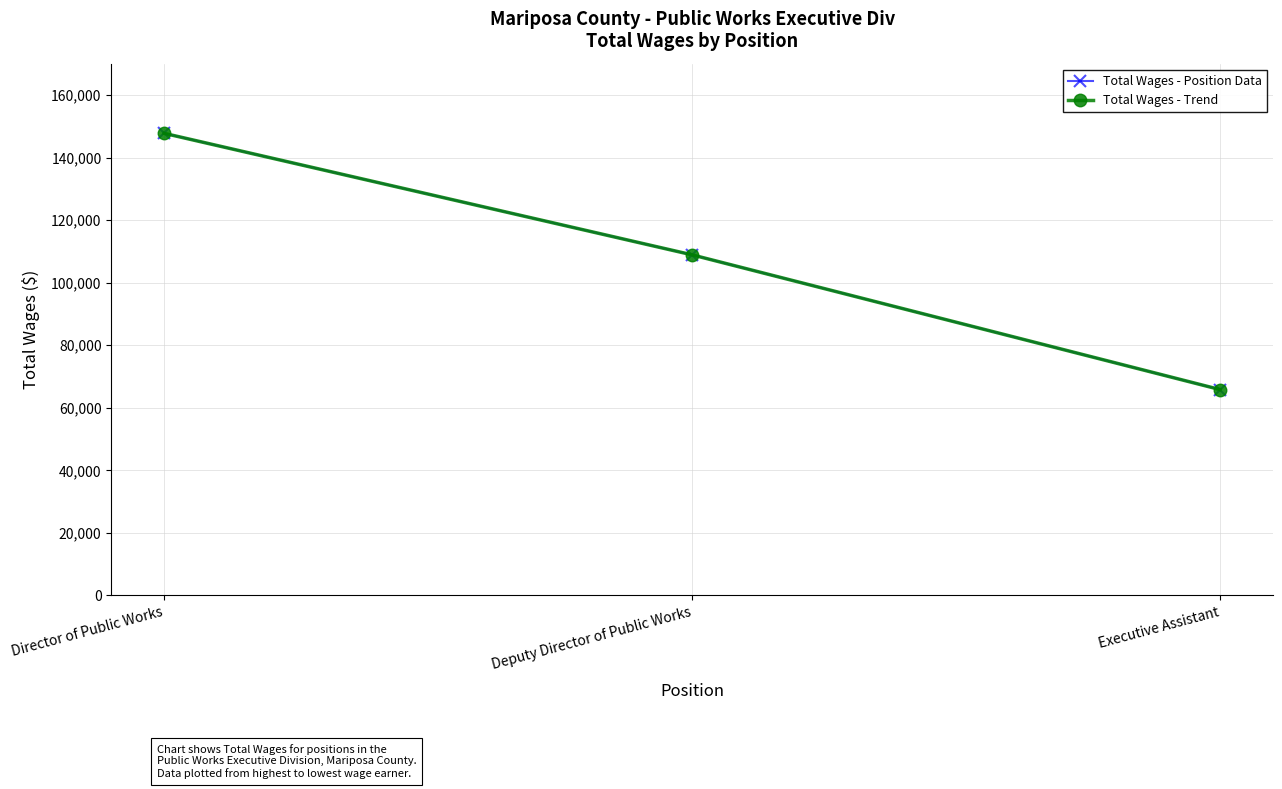

At which label is Total Wages - Position Data closest to 106767?

Deputy Director of Public Works